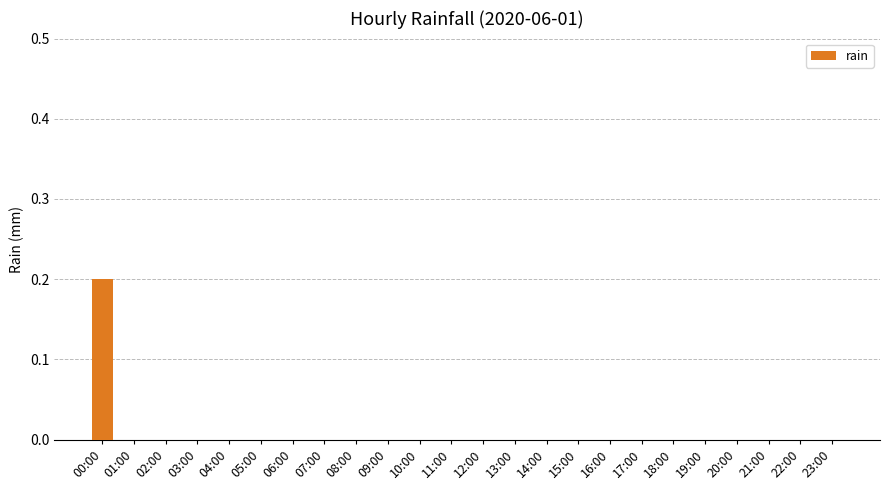

Are the bars horizontal?

No